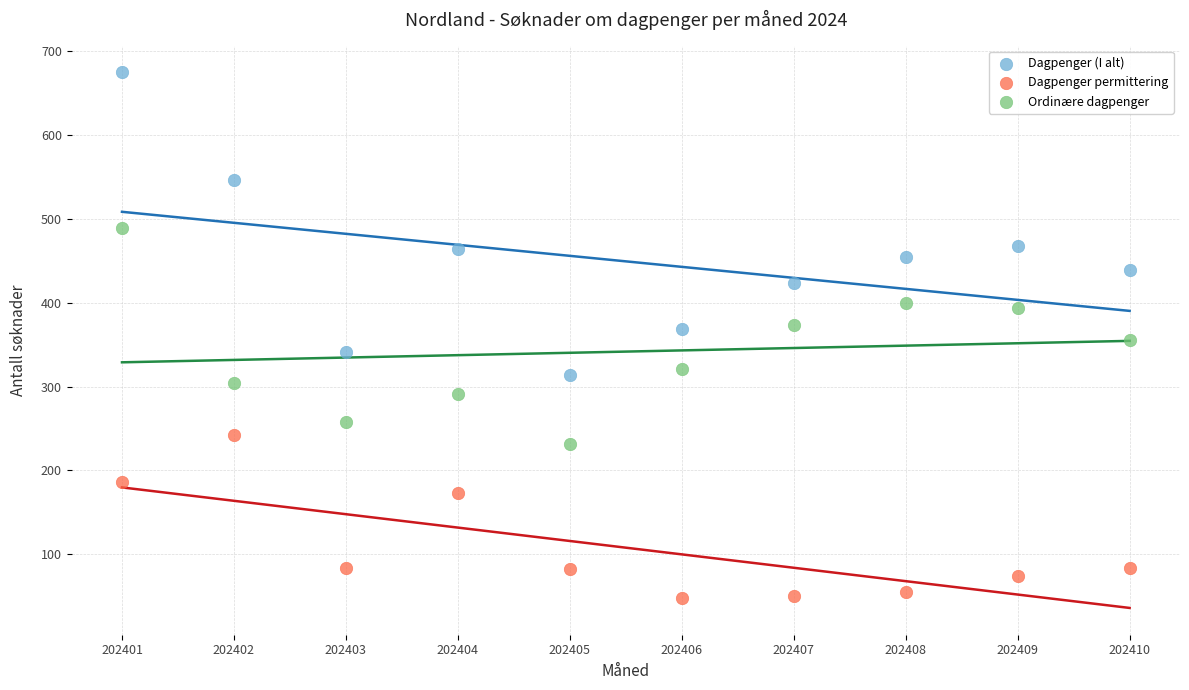

Across all data points, what is the range of Y values (max minus min)?

627